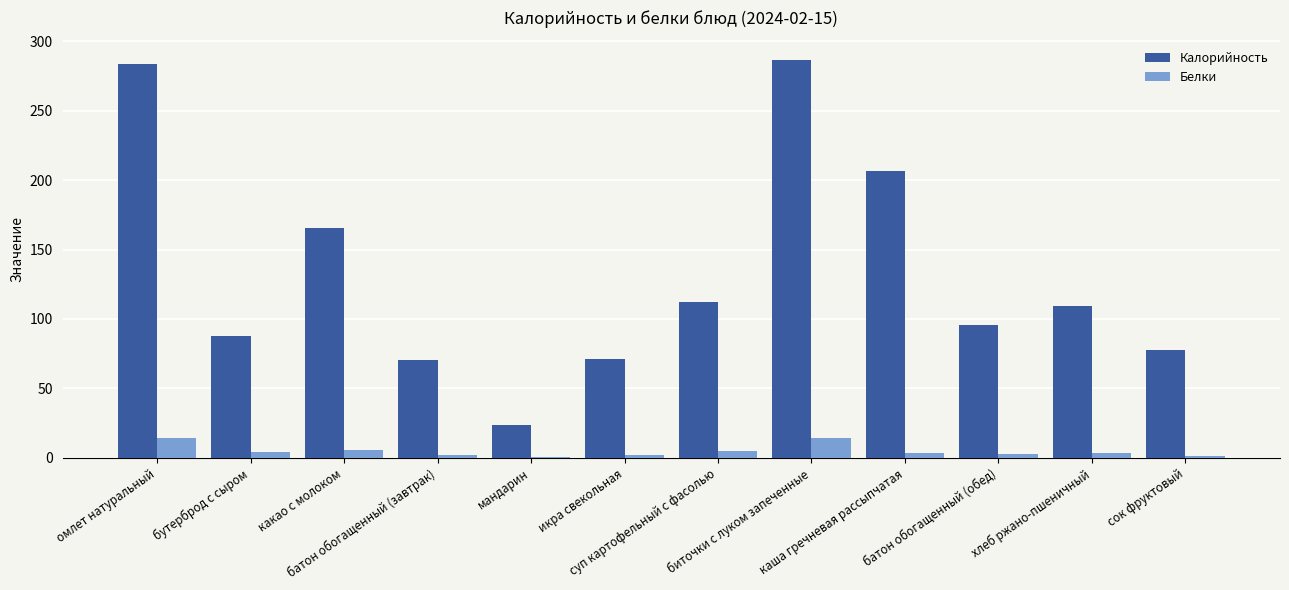

Which series has the widest spread of values?

Калорийность